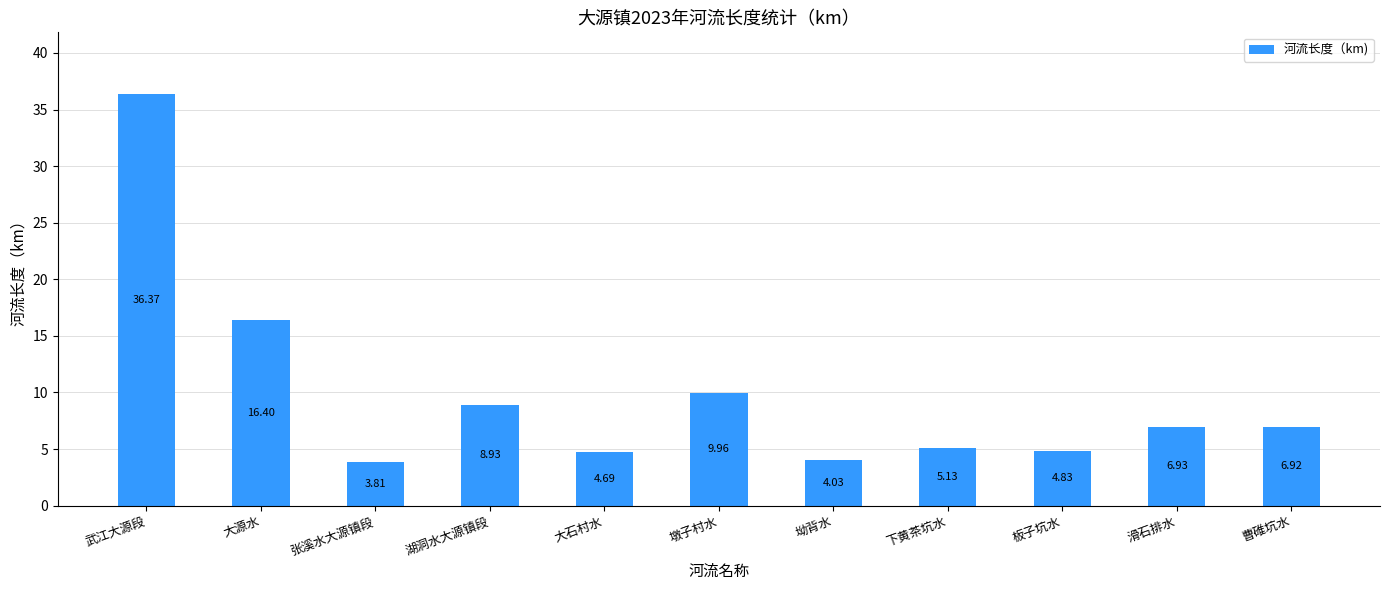

Count the number of data series in this chart.

1